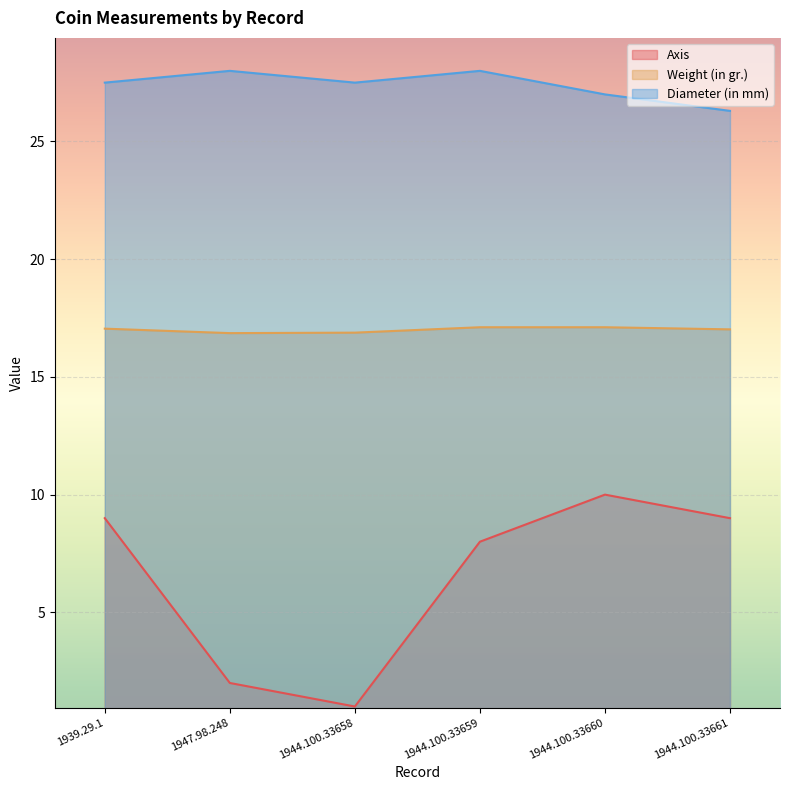

Where does the Weight (in gr.) series first go above 17?

1939.29.1